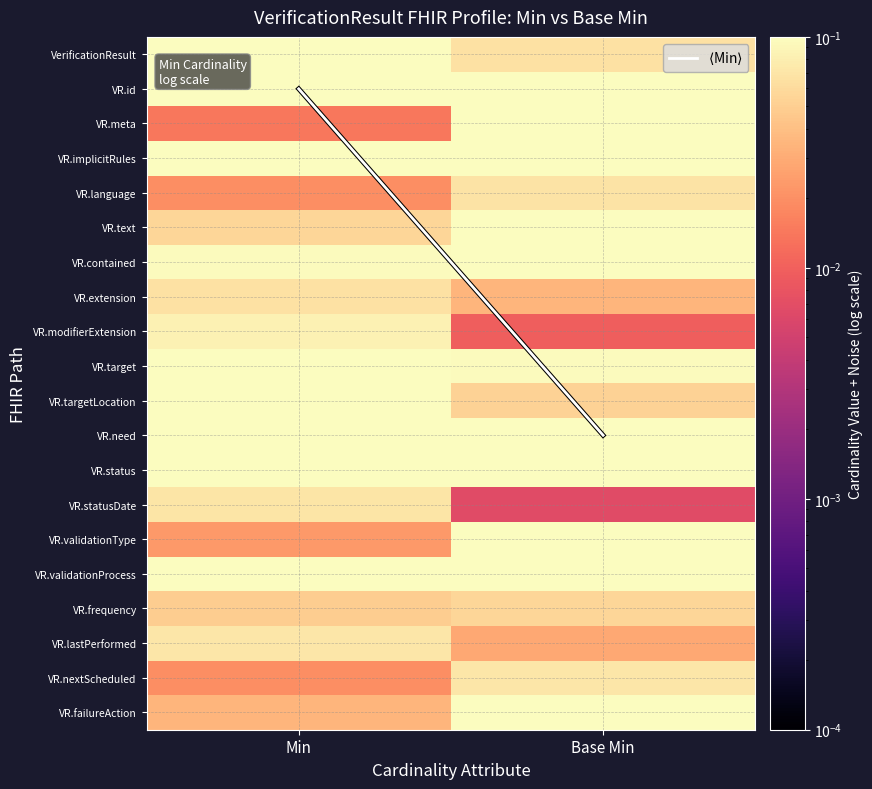

How many series are shown in this chart?

21